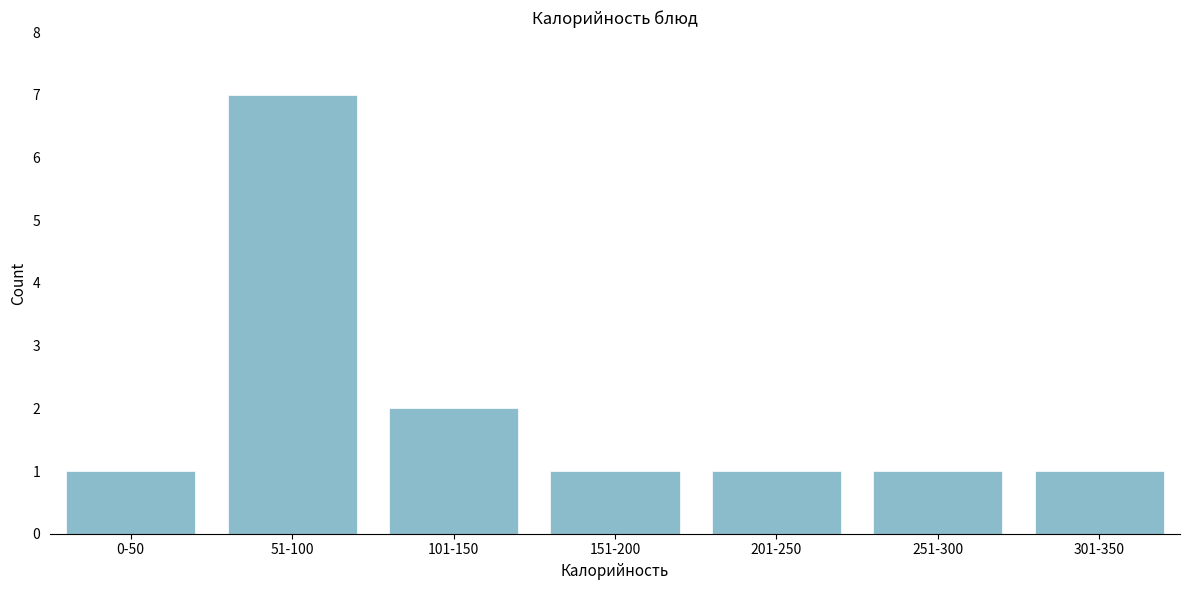

Reading left to right, what are all the values shown in this chart?

0-50=1	51-100=7	101-150=2	151-200=1	201-250=1	251-300=1	301-350=1